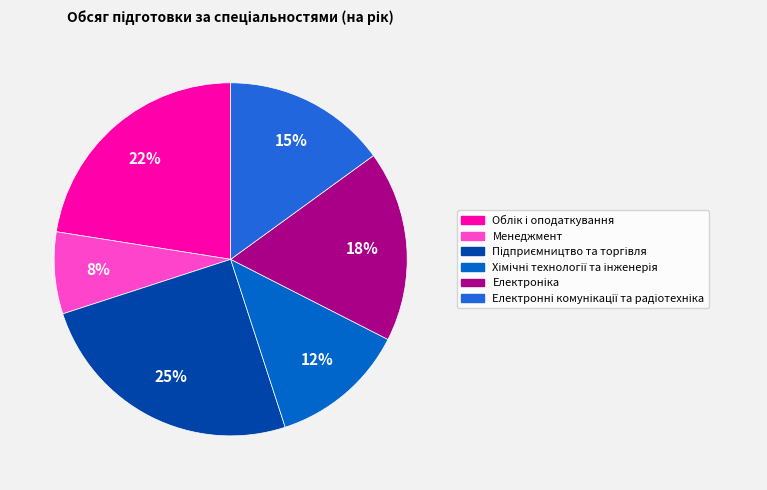

Which category has the smallest portion of the pie?

Менеджмент